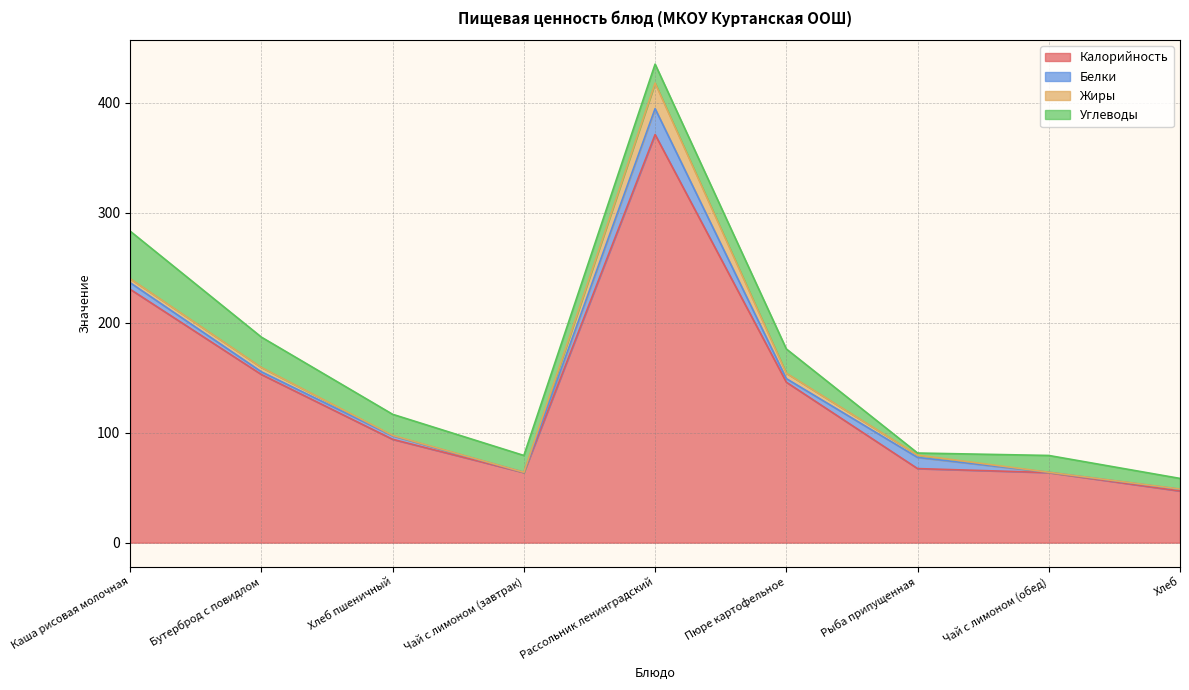

At how many categories does at least one series exceed 238?

1